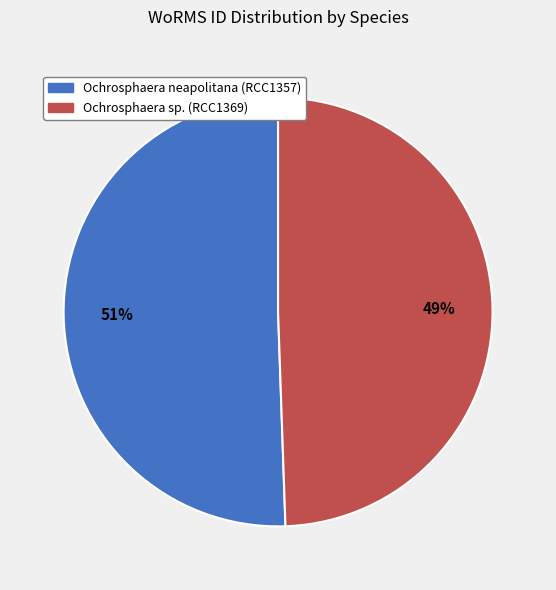

True or false: Ochrosphaera neapolitana (RCC1357) accounts for 60% of the total.

False